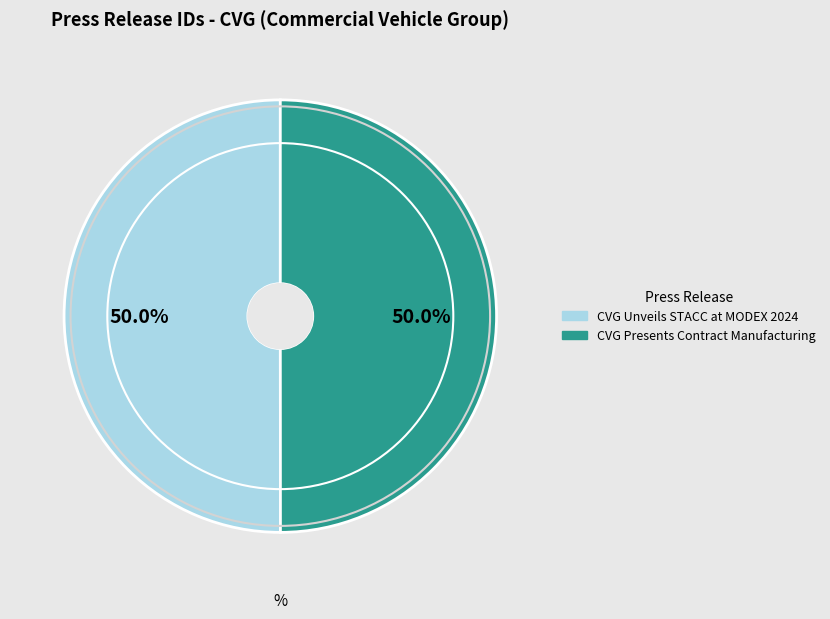

How many segments does this pie chart have?

2